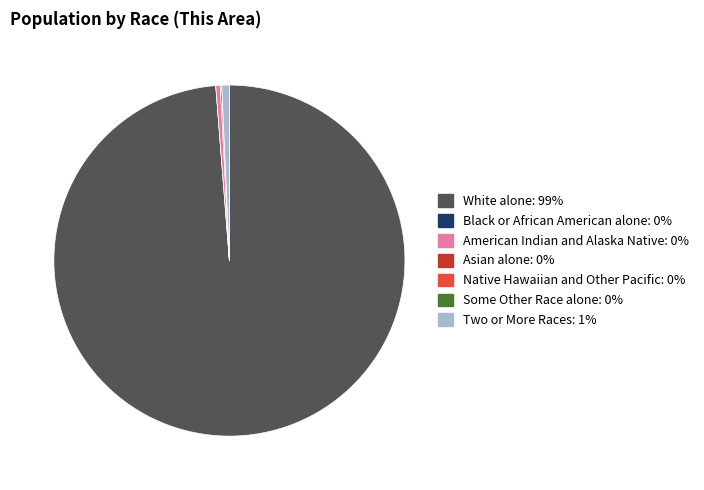

Does White alone represent more than half of the total?

Yes